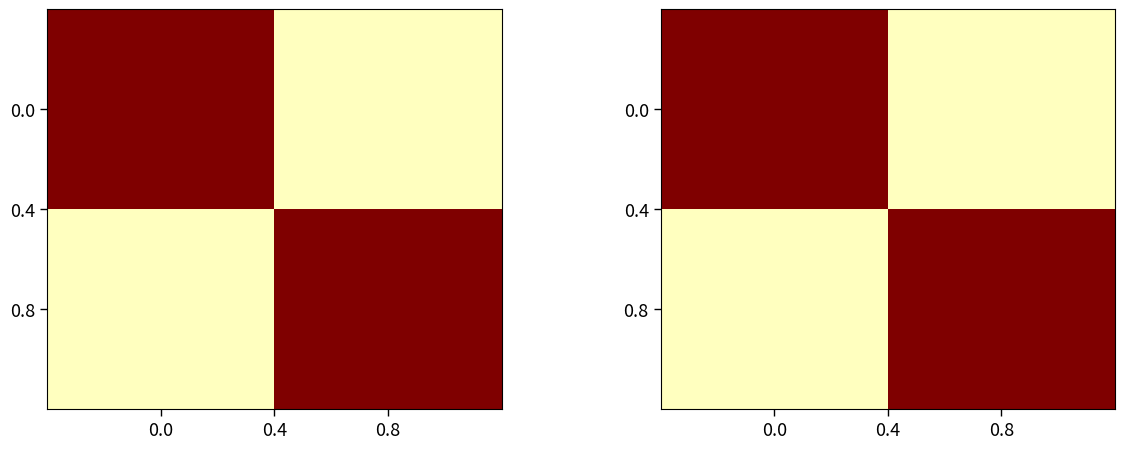

At which label is 0.0 closest to 0?

0.8